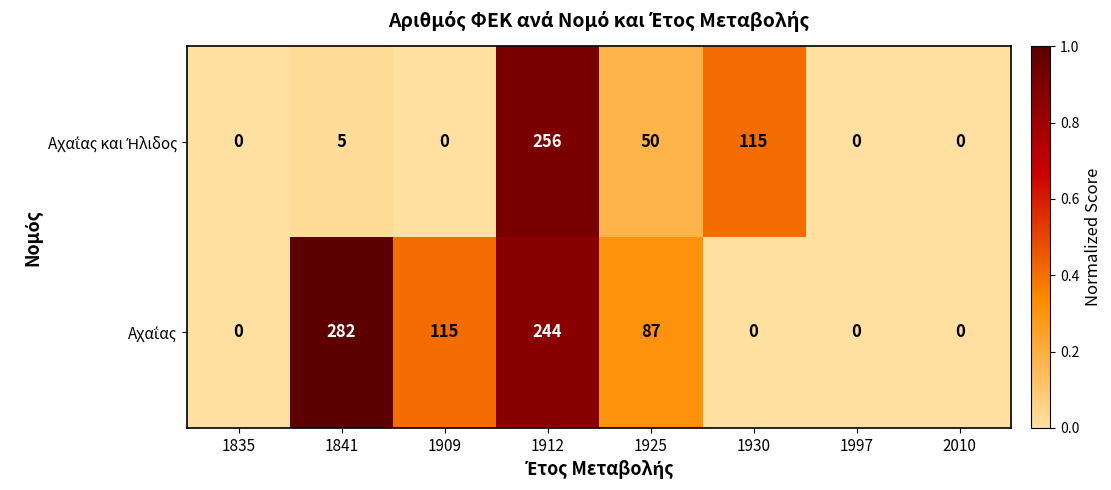

What is the greatest value displayed?

282